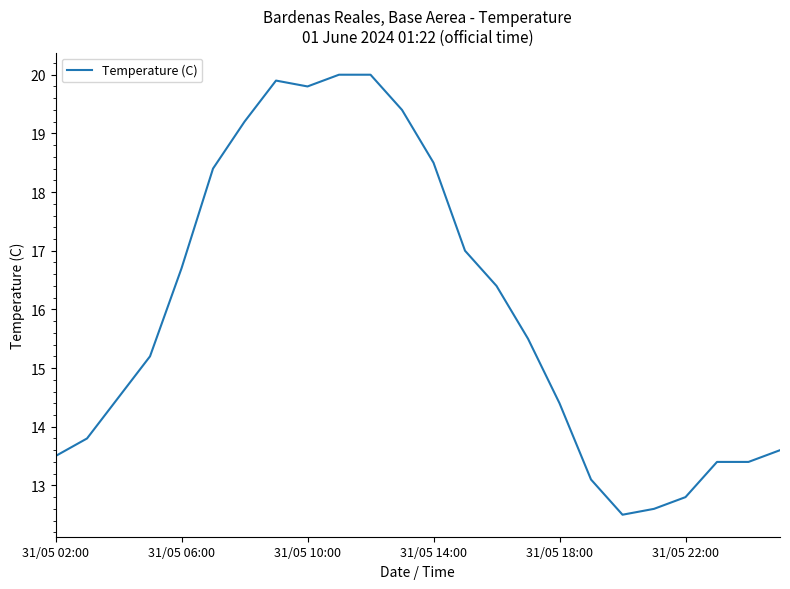

What is the greatest value displayed?

20.0